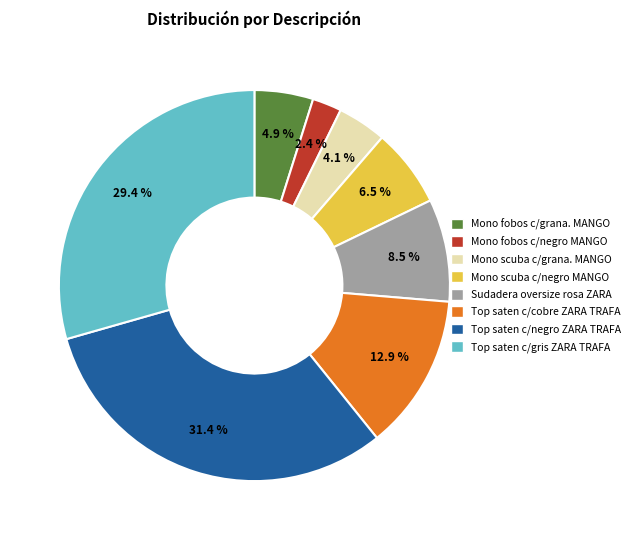

To the nearest percent, what is the average slice percentage?

12%